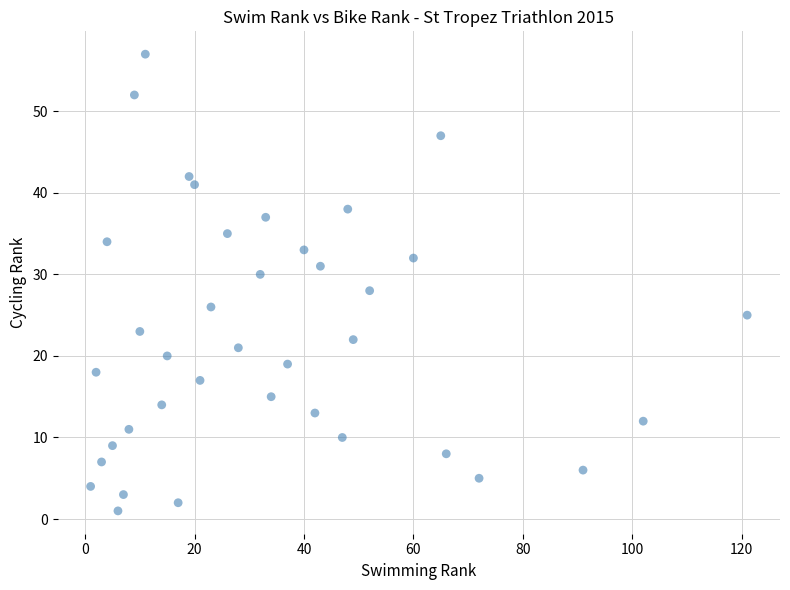

What is the range of X values (max minus min)?

120